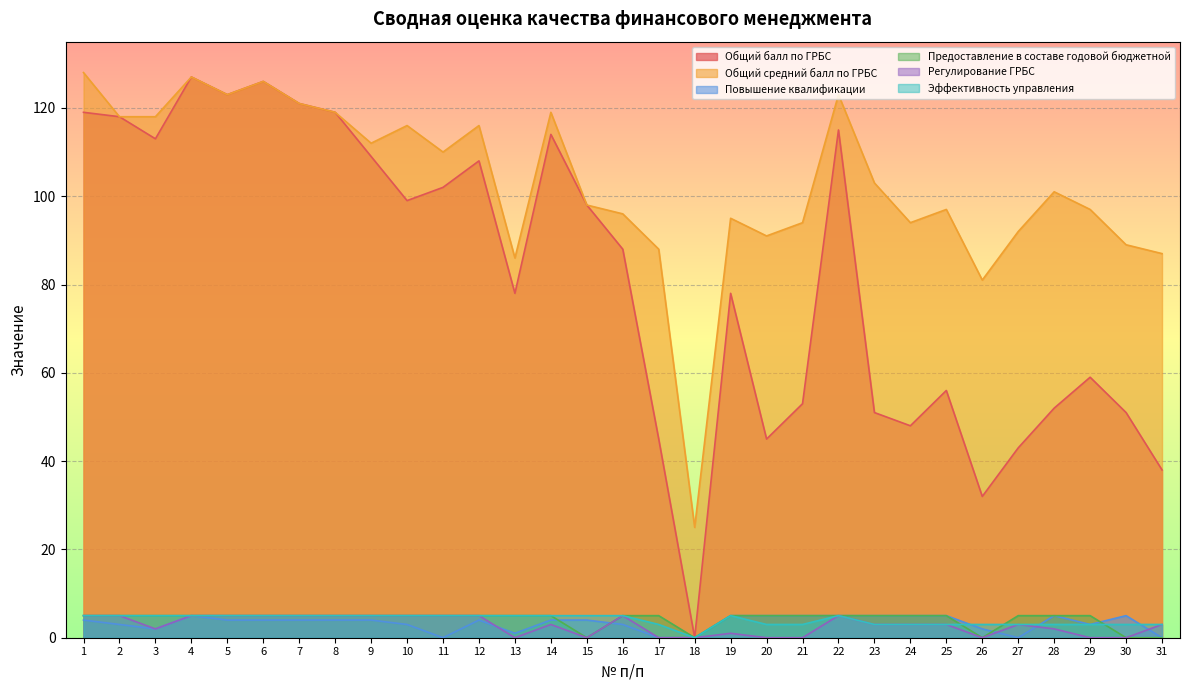

Is it true that Общий средний балл по ГРБС equals 89 at 30?

True